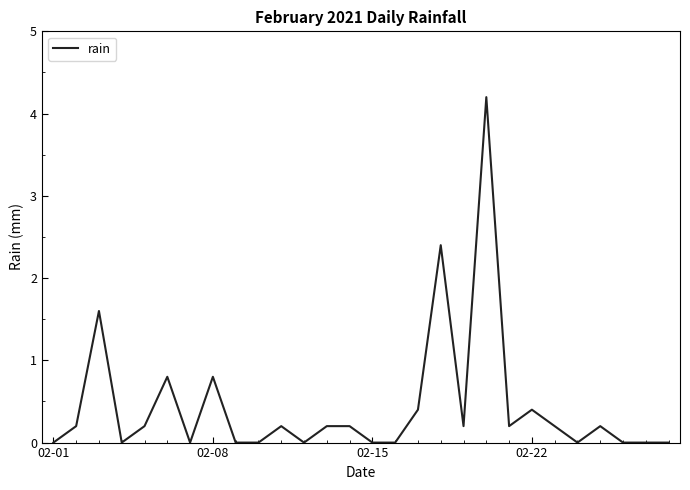

How many categories are shown in the chart?

28